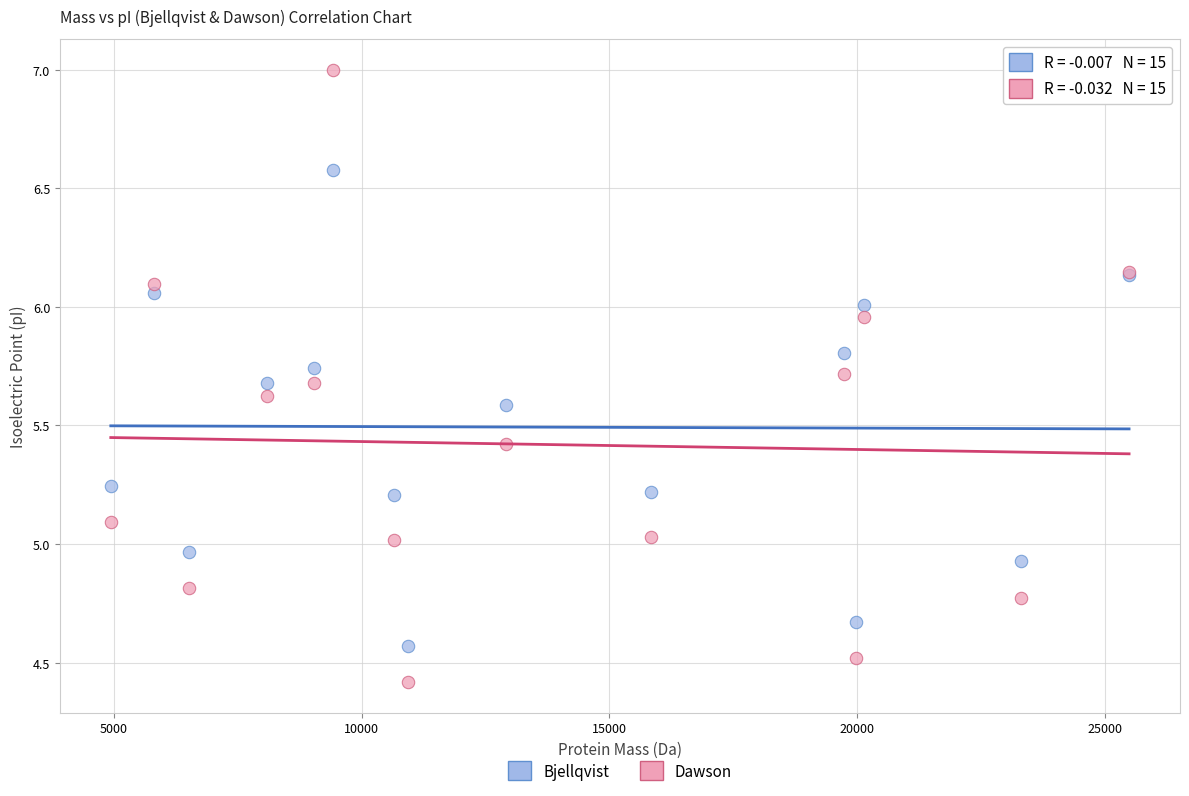

Which series has the widest spread of Y values?

Dawson